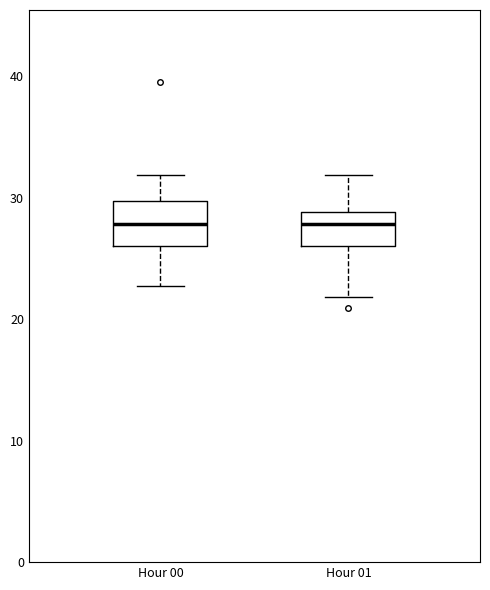

Reading left to right, transcribe this box plot: for each box, give where its median line is, the range the box spans, and where its two whiskers end, as read against the y-axis. The values are not printed on the chart, so give them approximately, as read against the axis.

Hour 00: median 28, box 26 to 30, whiskers 23 to 32
Hour 01: median 28, box 26 to 29, whiskers 22 to 32